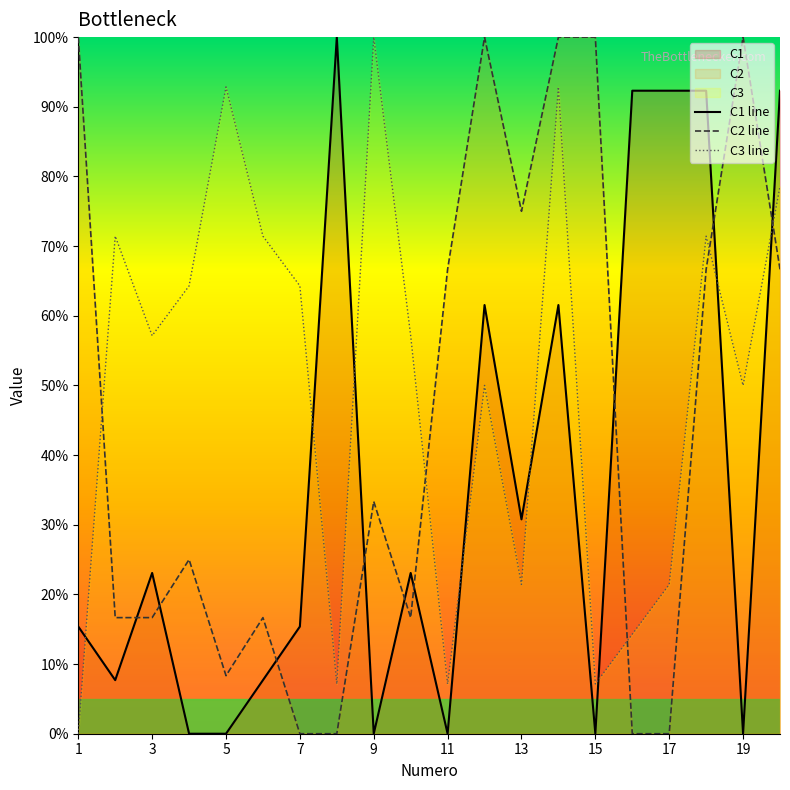

Which series has the largest total across all categories?

C3 line